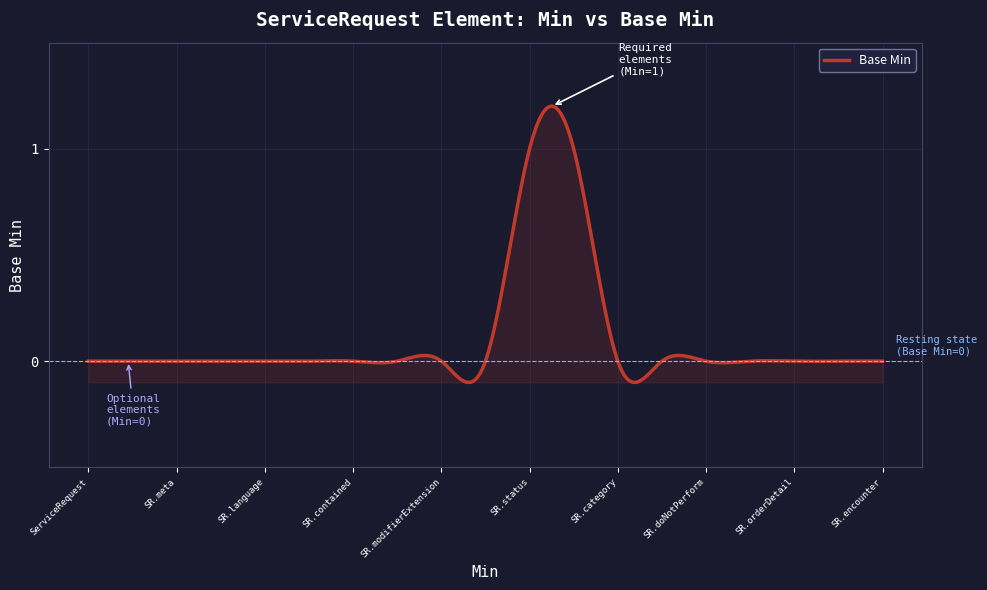

Count the number of data series in this chart.

1